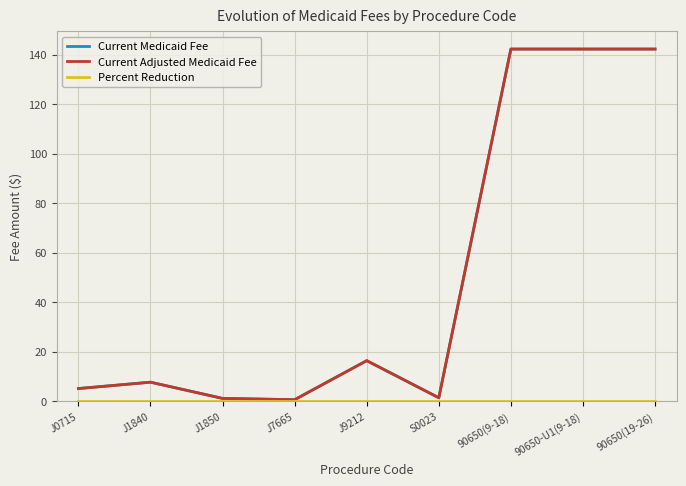

Which series has the largest range (max minus min)?

Current Medicaid Fee